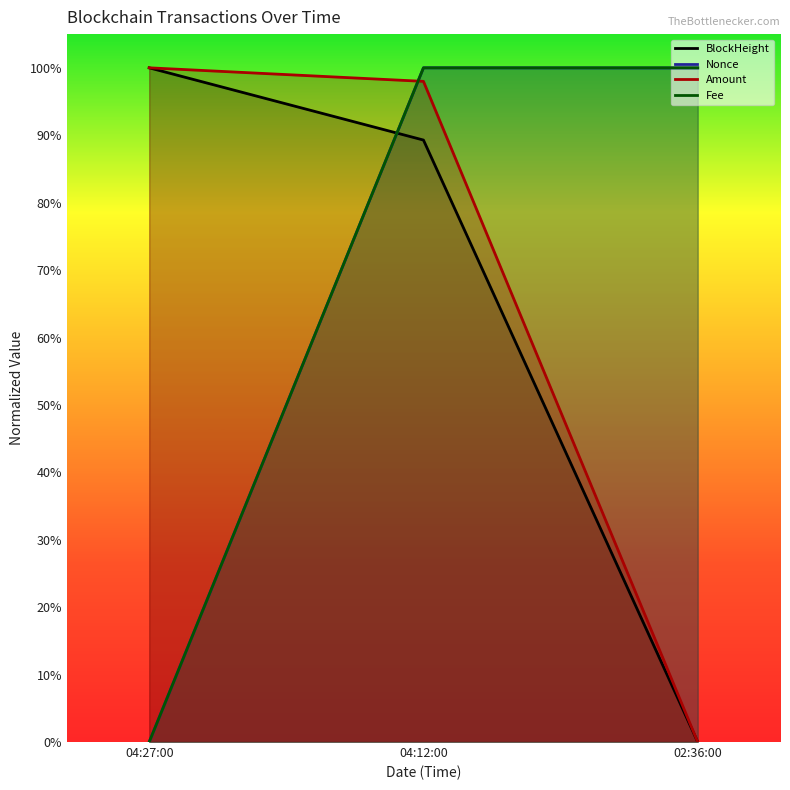

What is the maximum value shown in the chart?

1.0